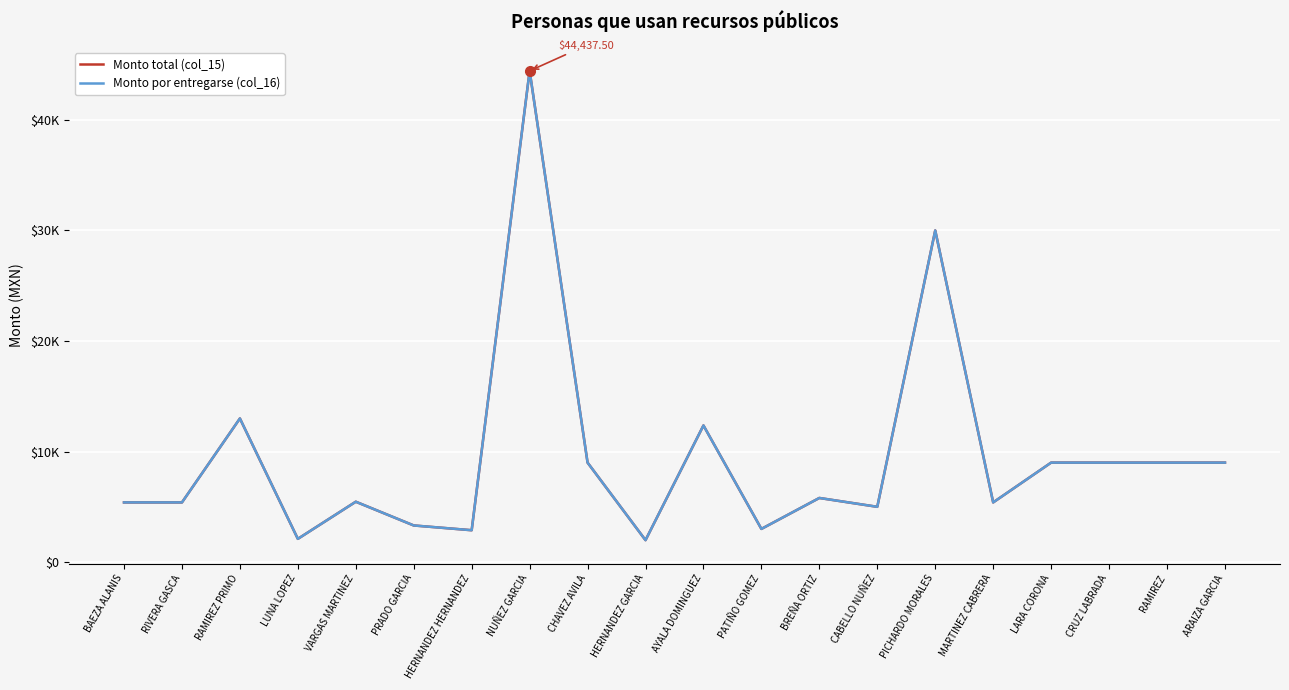

Does the chart have visible grid lines?

Yes